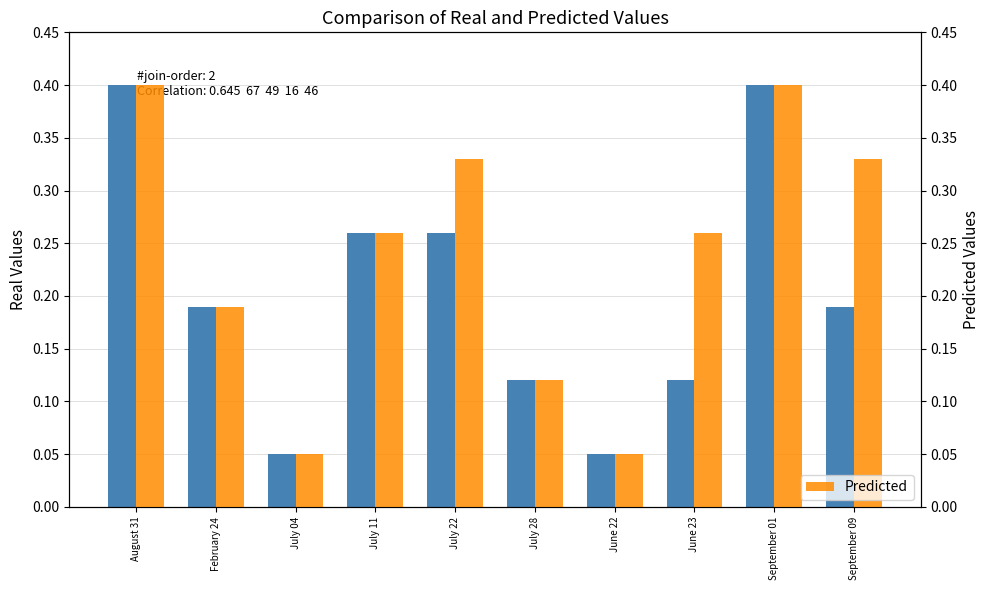

How many bars are there in each group?

2